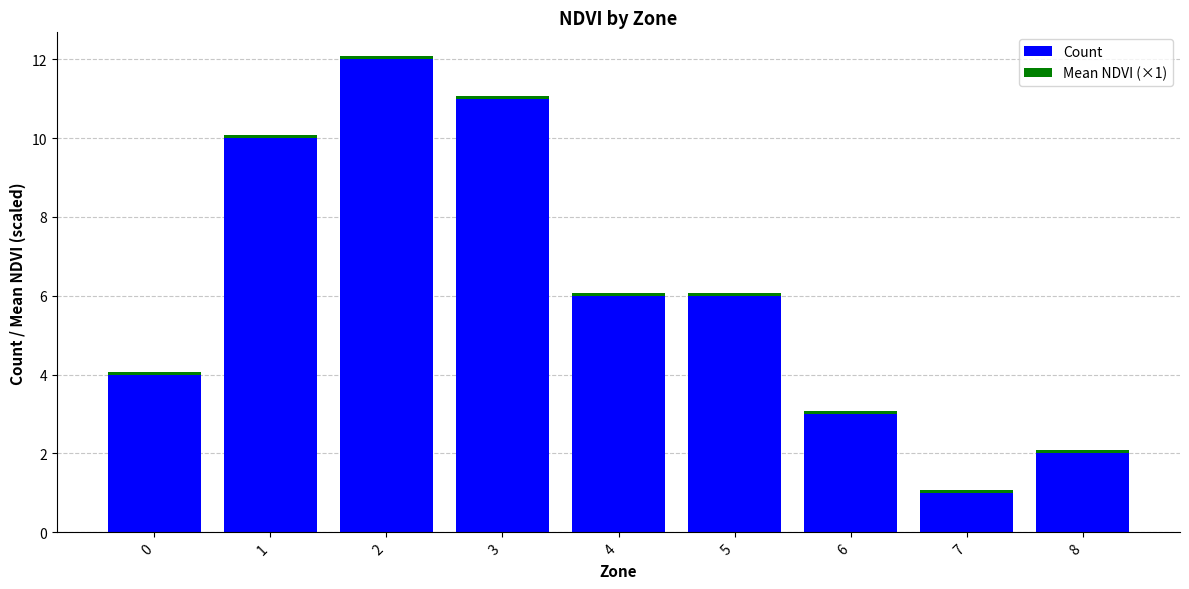

At which category is the sum across all series the highest?

2